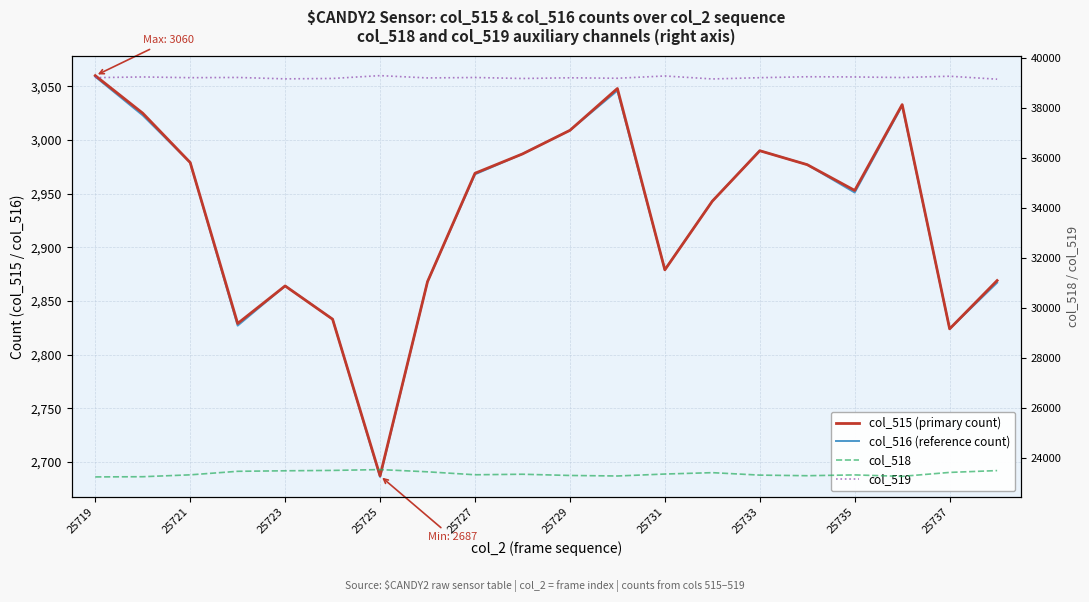

What is the minimum value for col_516 (reference count)?

2686